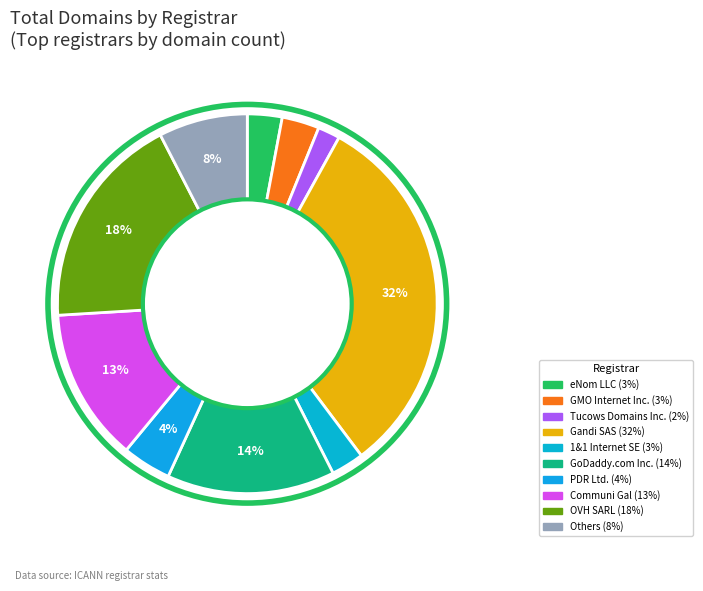

How many slices are in this pie chart?

10